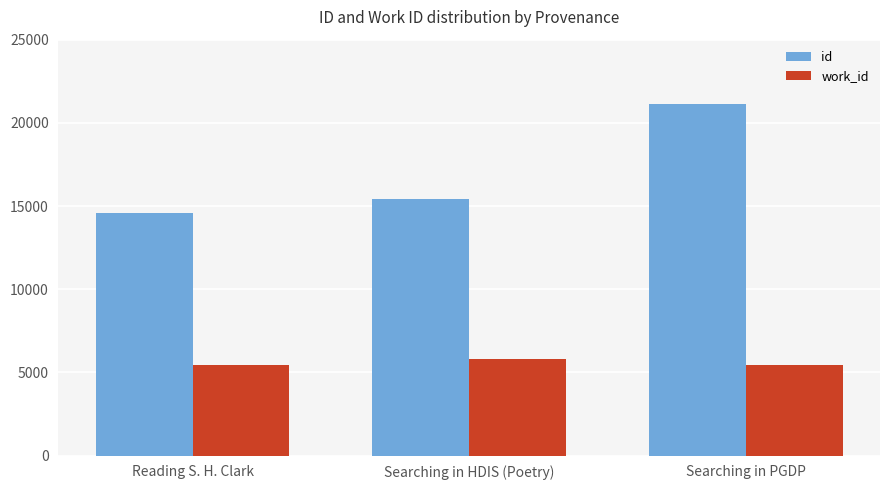

At which category is the sum across all series the highest?

Searching in PGDP